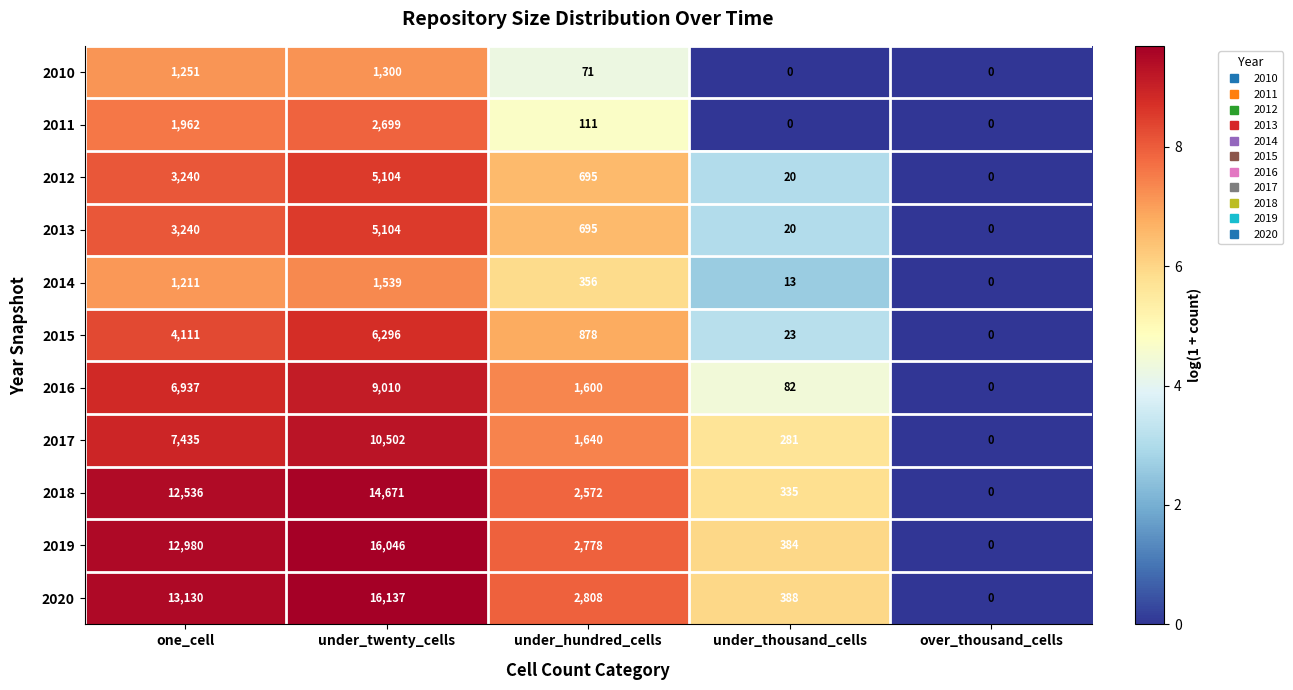

At which category is the sum across all series the highest?

under_twenty_cells